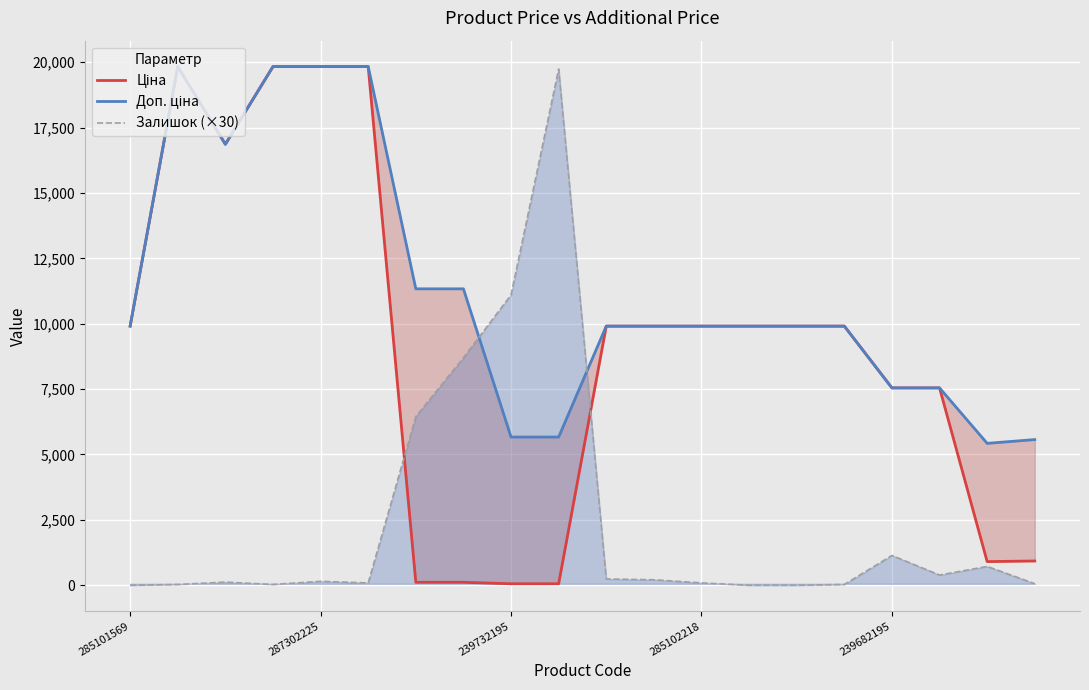

Count the number of categories in the chart.

20